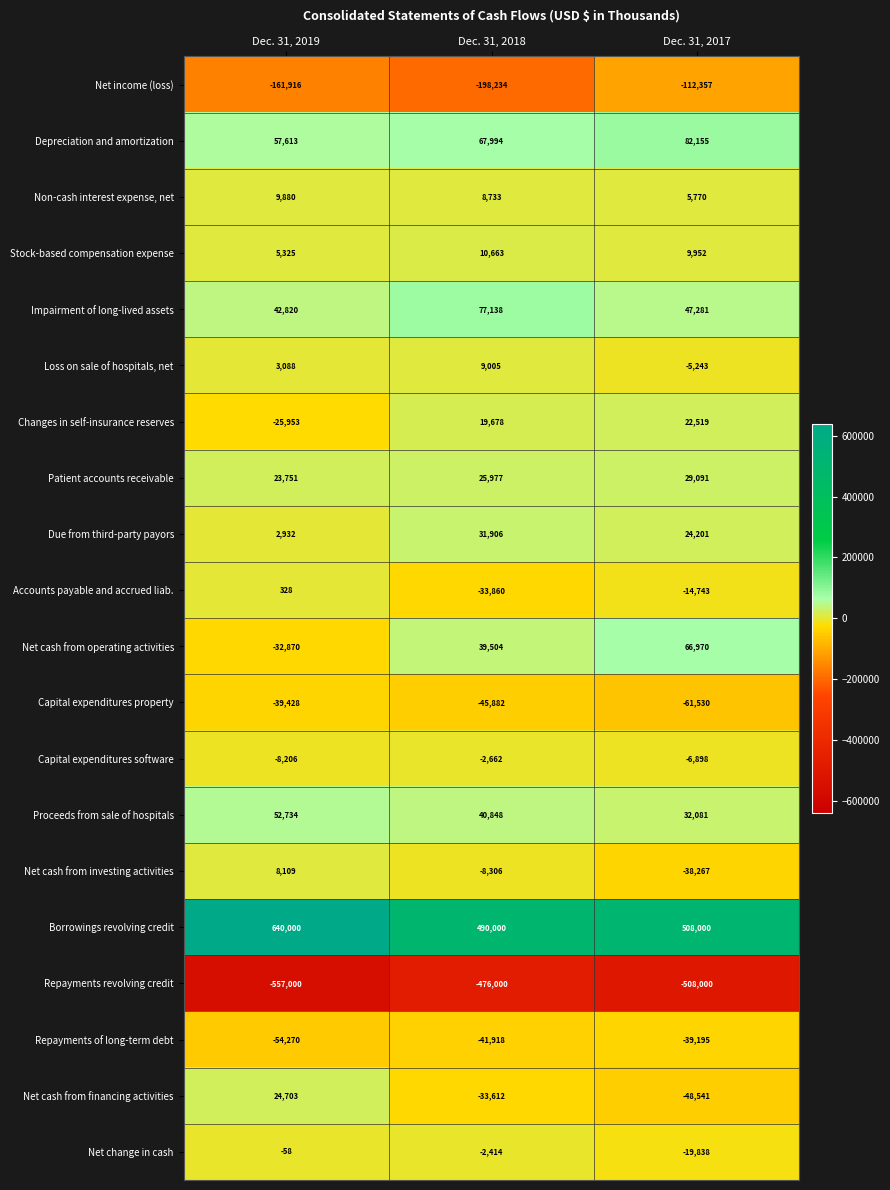

At which label is Non-cash interest expense, net closest to 7825?

Dec. 31, 2018